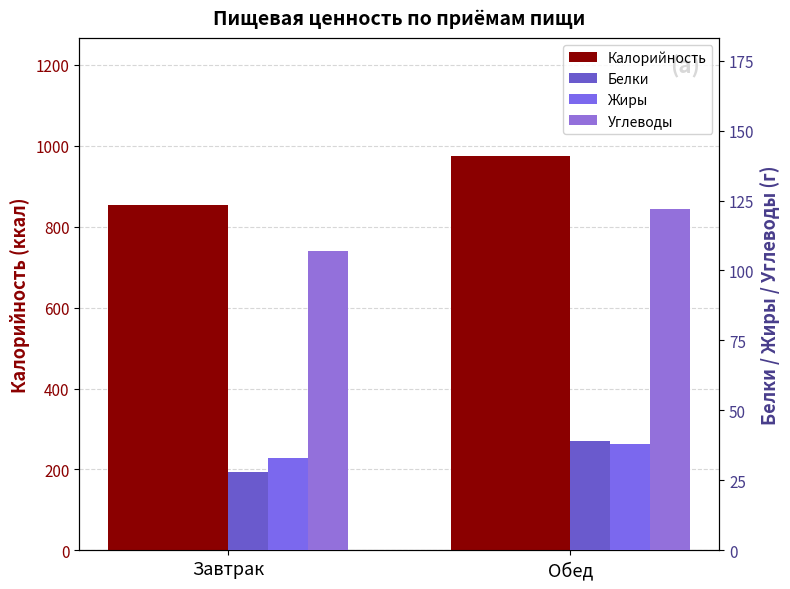

What is the lowest value of the Углеводы series?

107